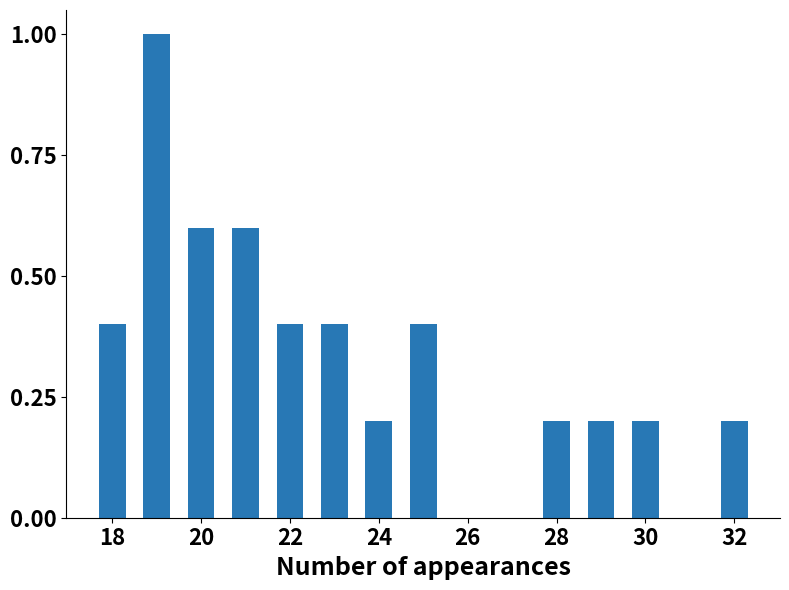

What is the value of the 8th bar from the left?

0.4